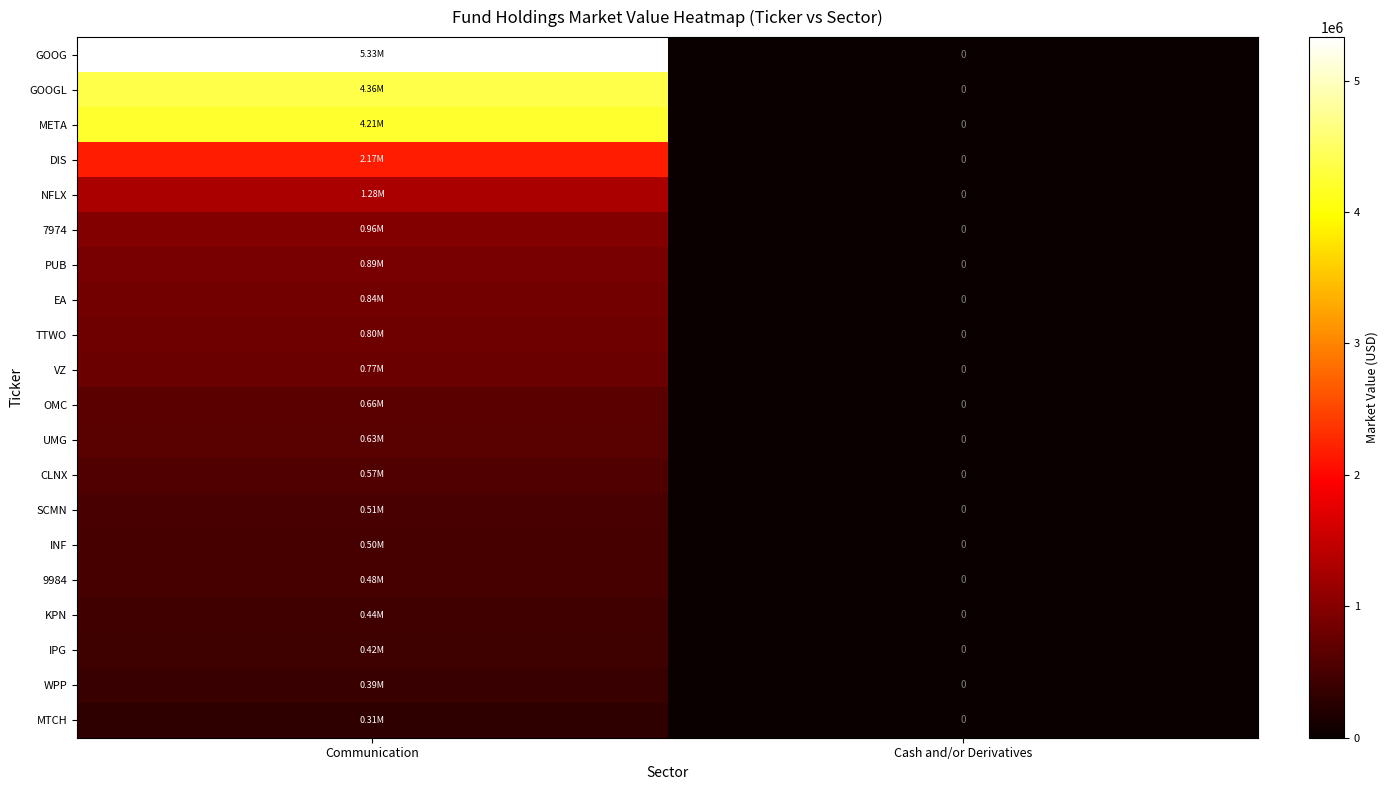

At which label does PUB reach its peak?

Communication